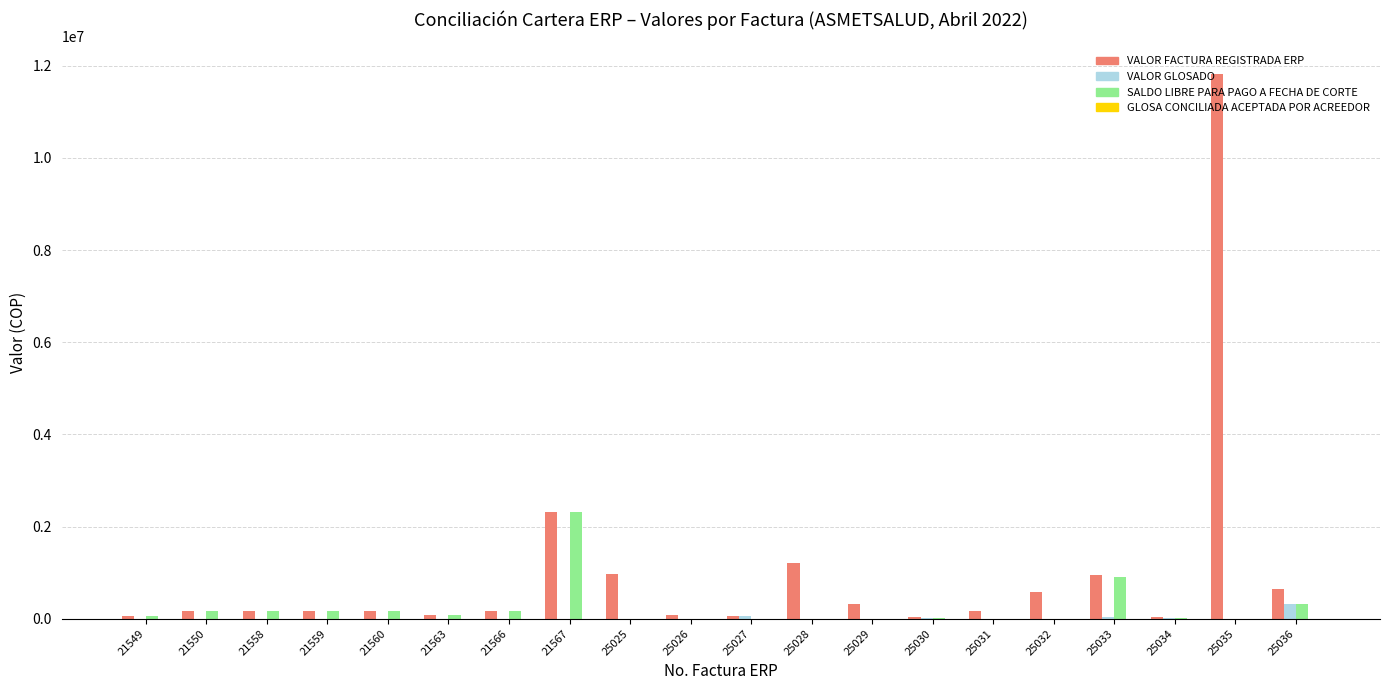

Which series has the largest total across all categories?

VALOR FACTURA REGISTRADA ERP